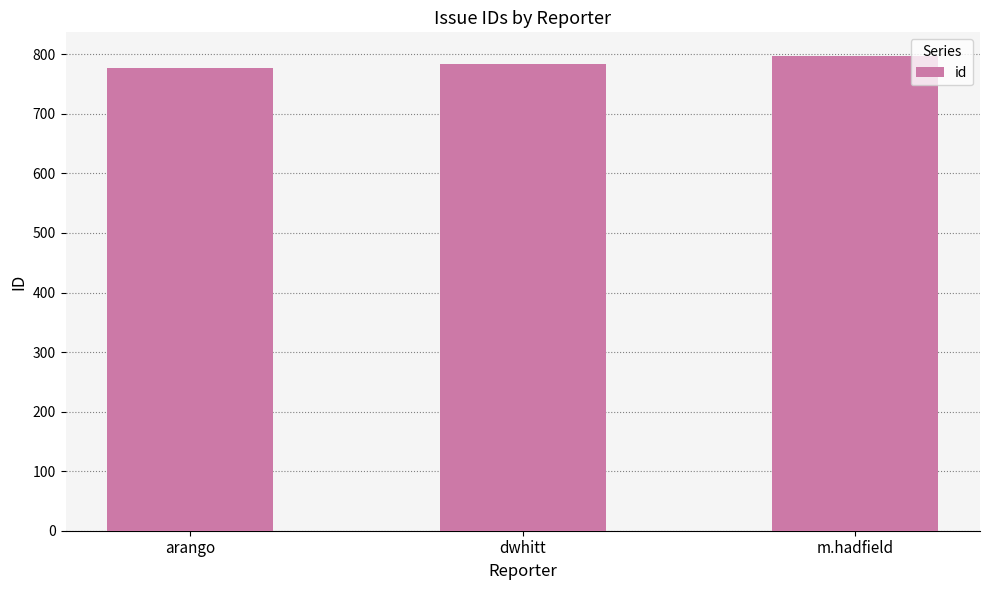

Where is the data nearest to the value 787?

dwhitt